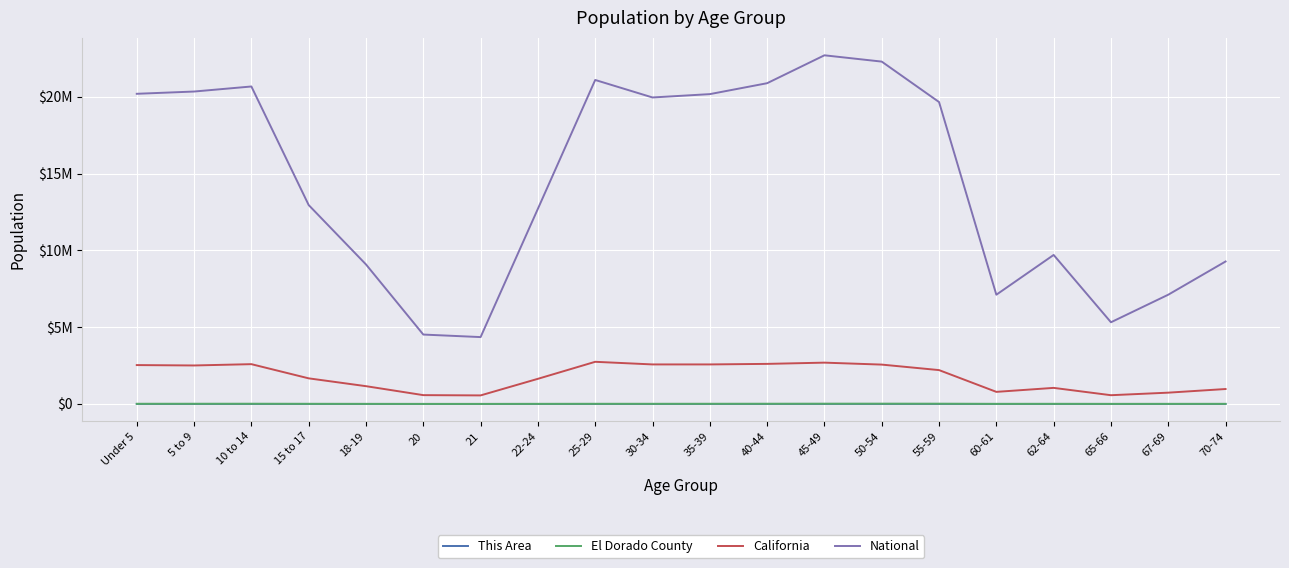

Does the chart display data point markers on the line(s)?

No